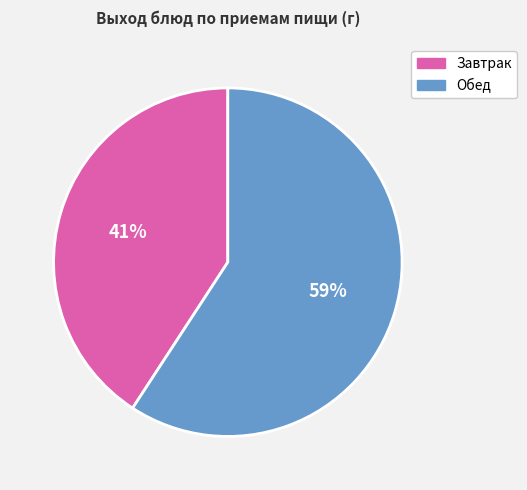

What is the smallest slice in the pie chart?

Завтрак